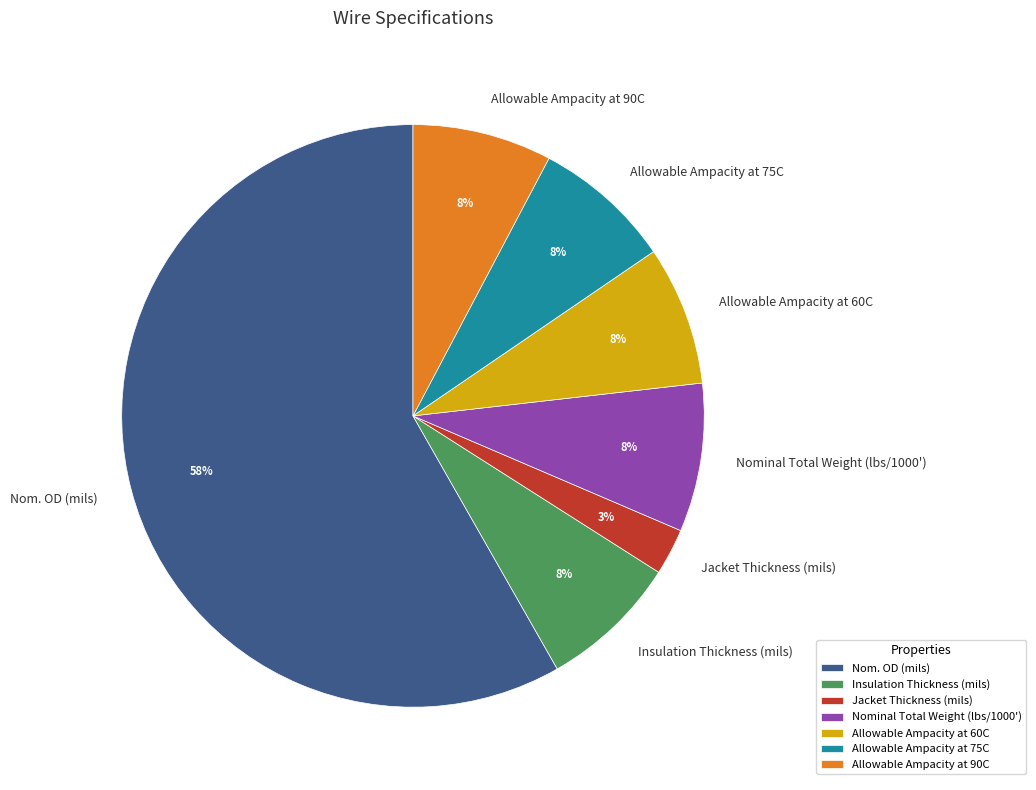

Which has a higher value, Nominal Total Weight (lbs/1000') or Nom. OD (mils)?

Nom. OD (mils)